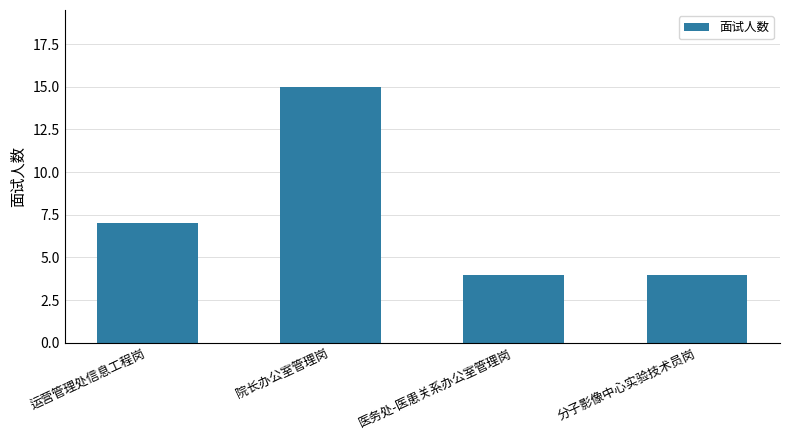

Which has a higher value, 院长办公室管理岗 or 运营管理处信息工程岗?

院长办公室管理岗